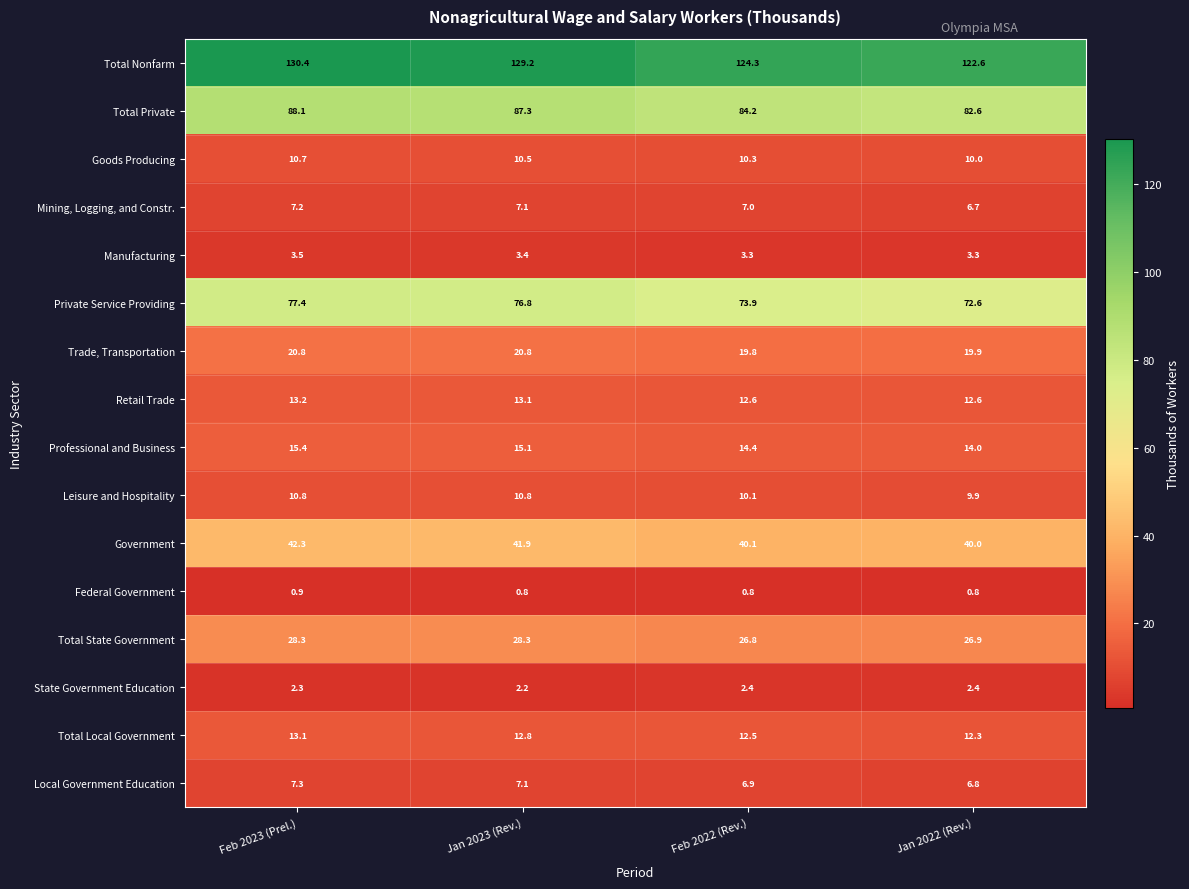

What is the approximate value of Total Private at Jan 2022 (Rev.)?

82.6